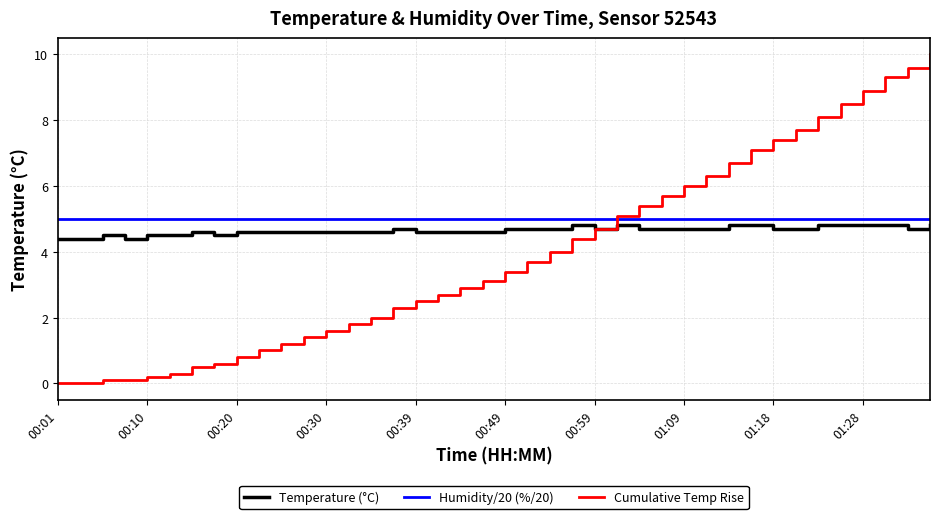

Rank the series by their average value, from highest to lowest.

Humidity/20 (%/20), Temperature (°C), Cumulative Temp Rise